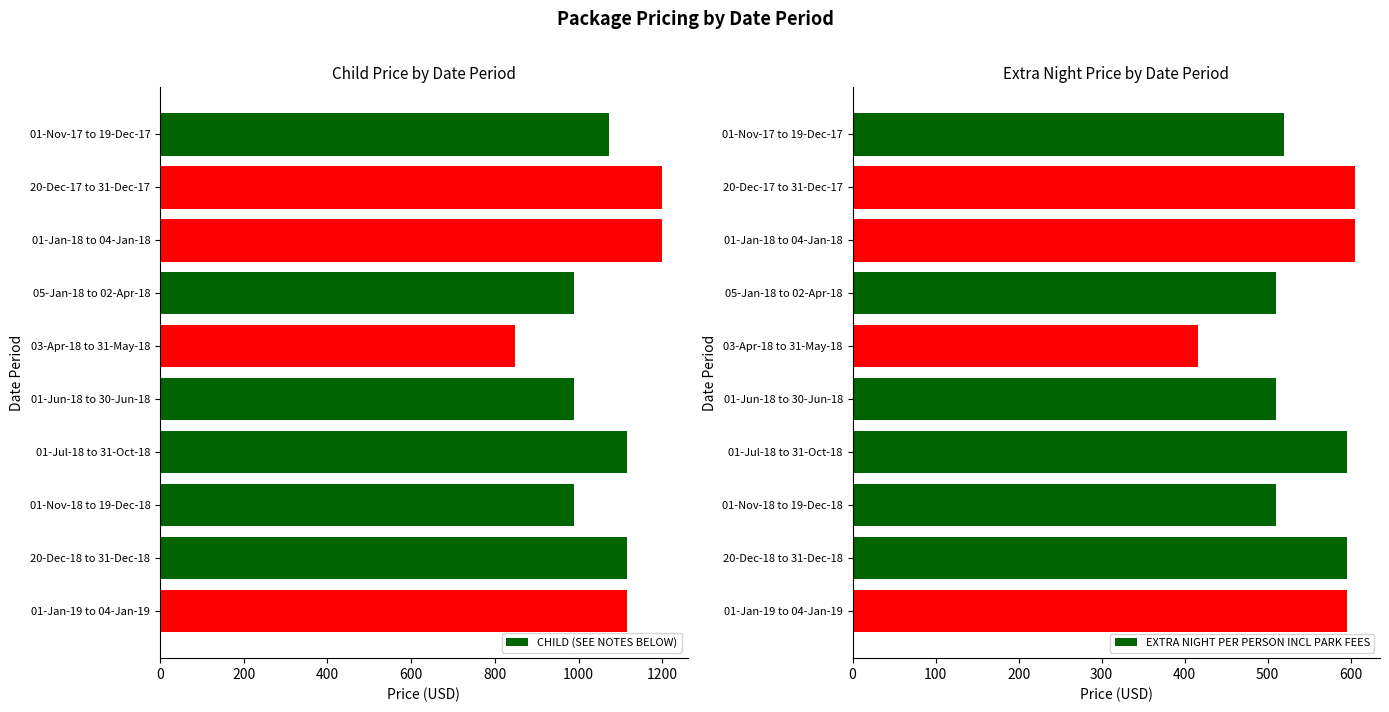

What is the average value of the CHILD (SEE NOTES BELOW) series?

1063